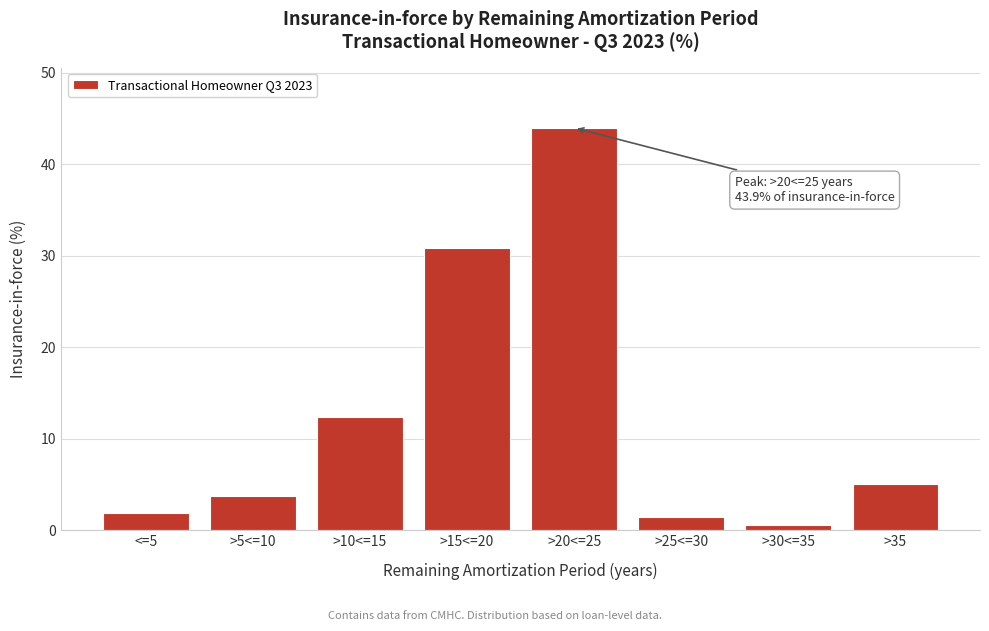

Reading left to right, extract all data points from this chart.

1.9	3.7	12.4	30.9	43.9	1.4	0.6	5.1